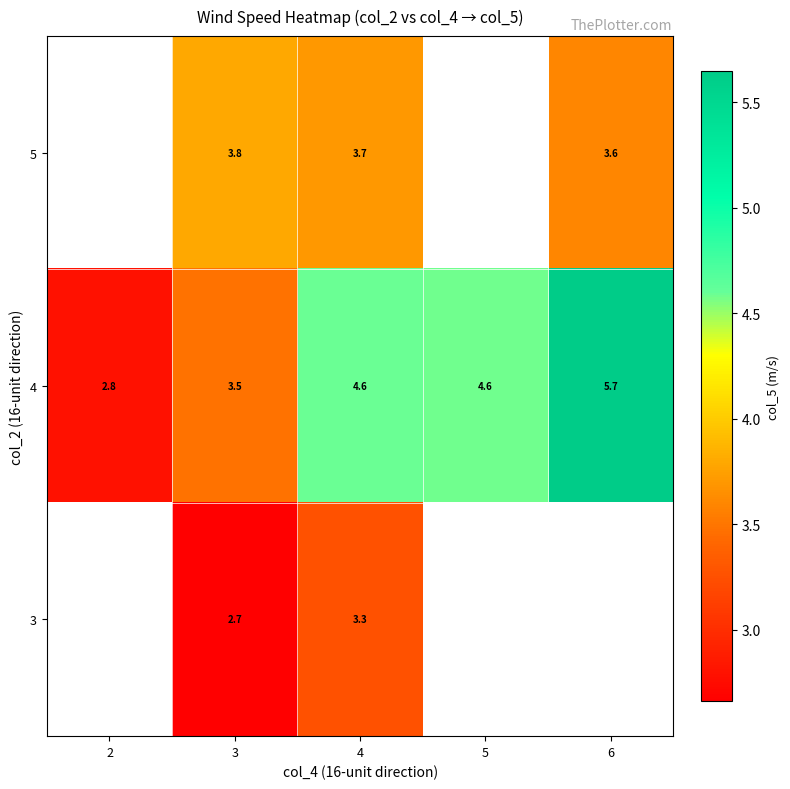

The 4 series shows 3.5 at 3. True or false?

True